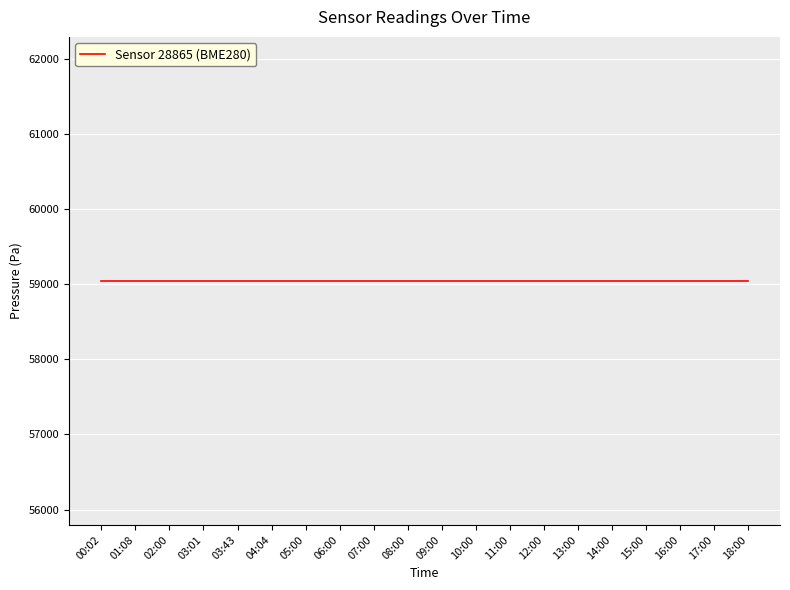

At which category is the sum across all series the highest?

00:02